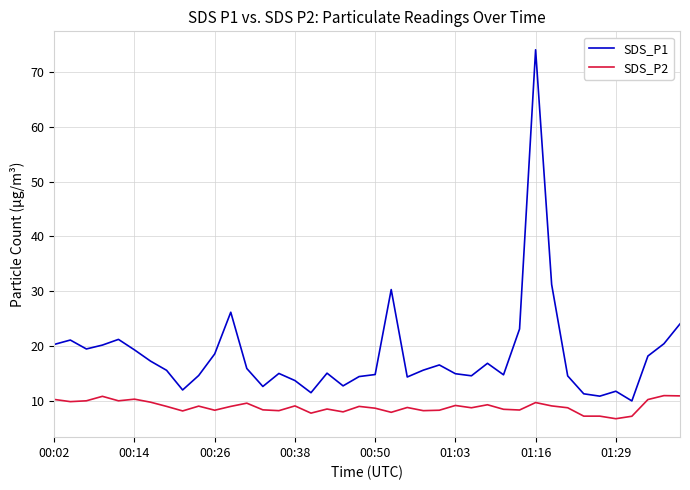

Which series has the largest range (max minus min)?

SDS_P1